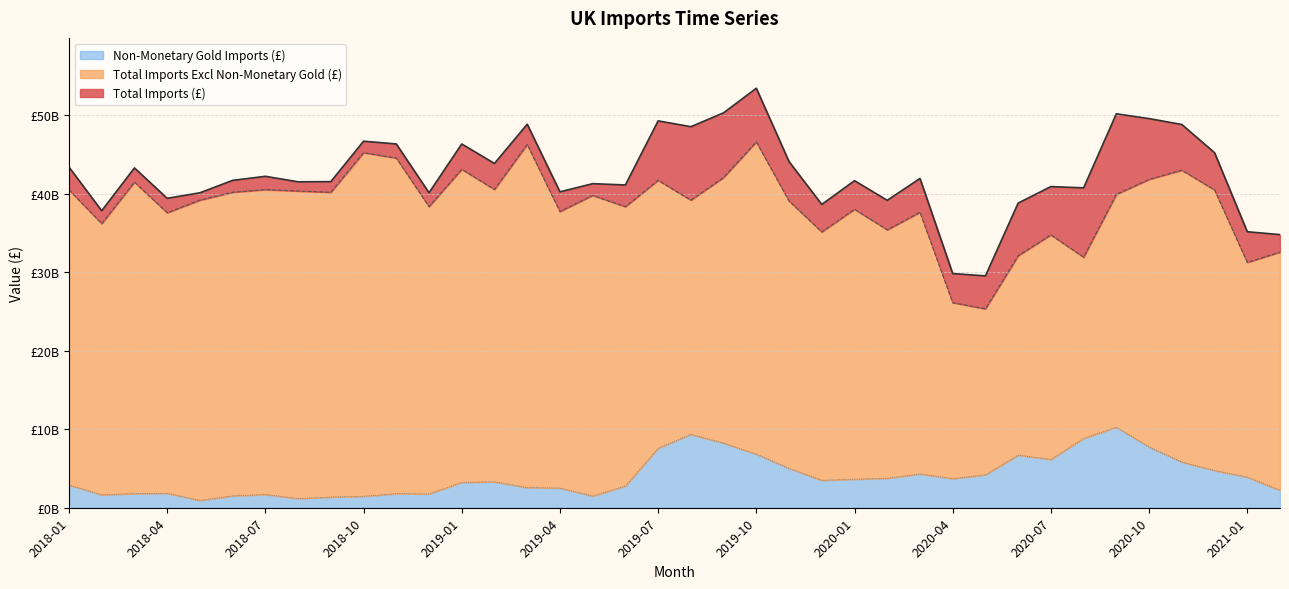

How many series are shown in this chart?

3